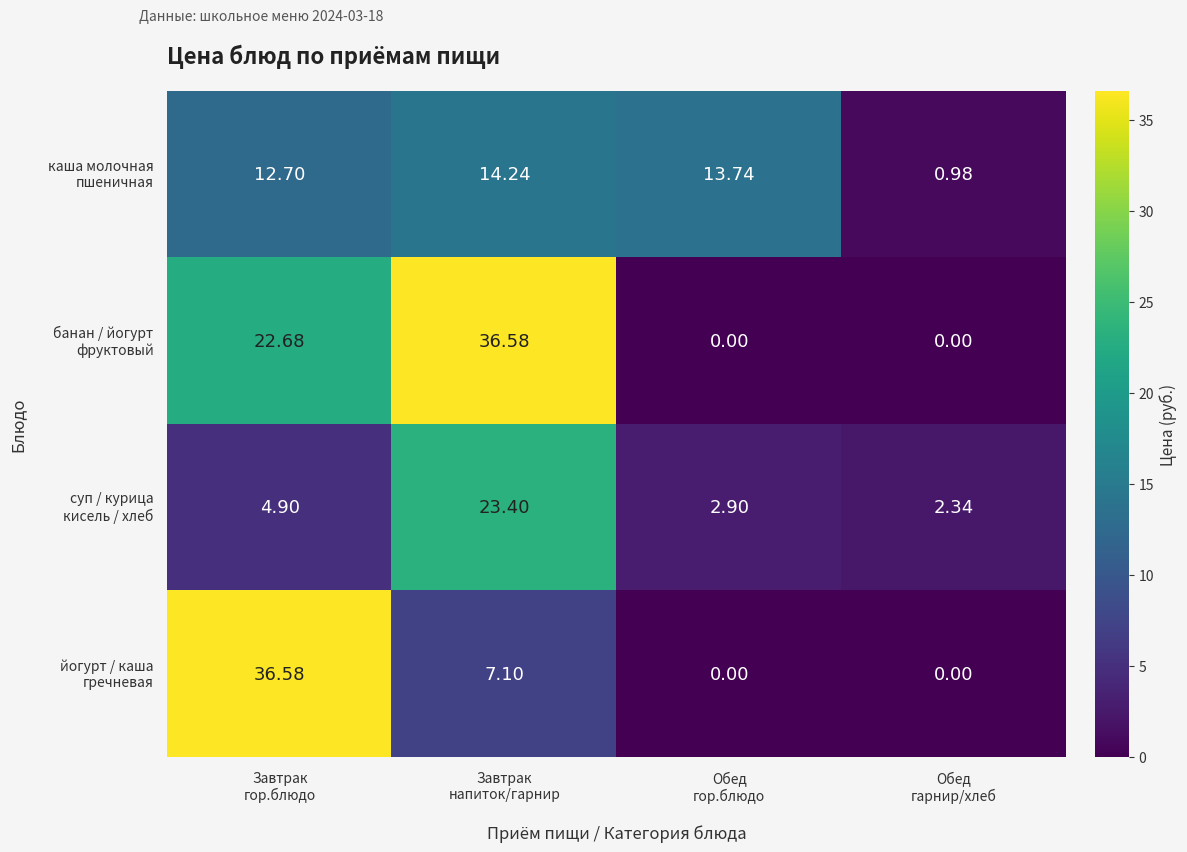

How many distinct data groups are displayed?

4